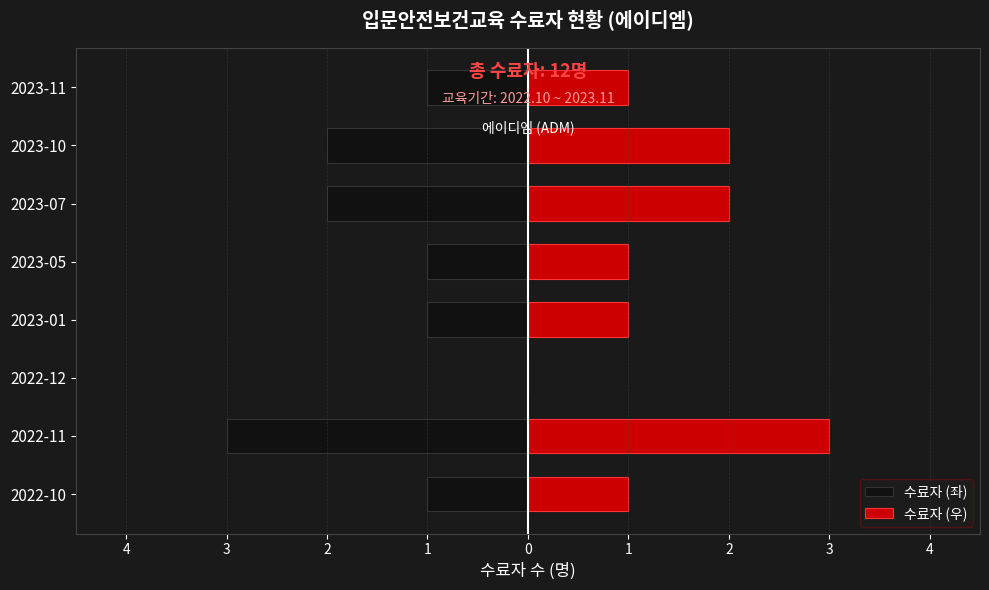

Reading right to left, transcribe all the data shown in this chart.

수료자 (좌): -1	-2	-2	-1	-1	0	-3	-1
수료자 (우): 1	2	2	1	1	0	3	1